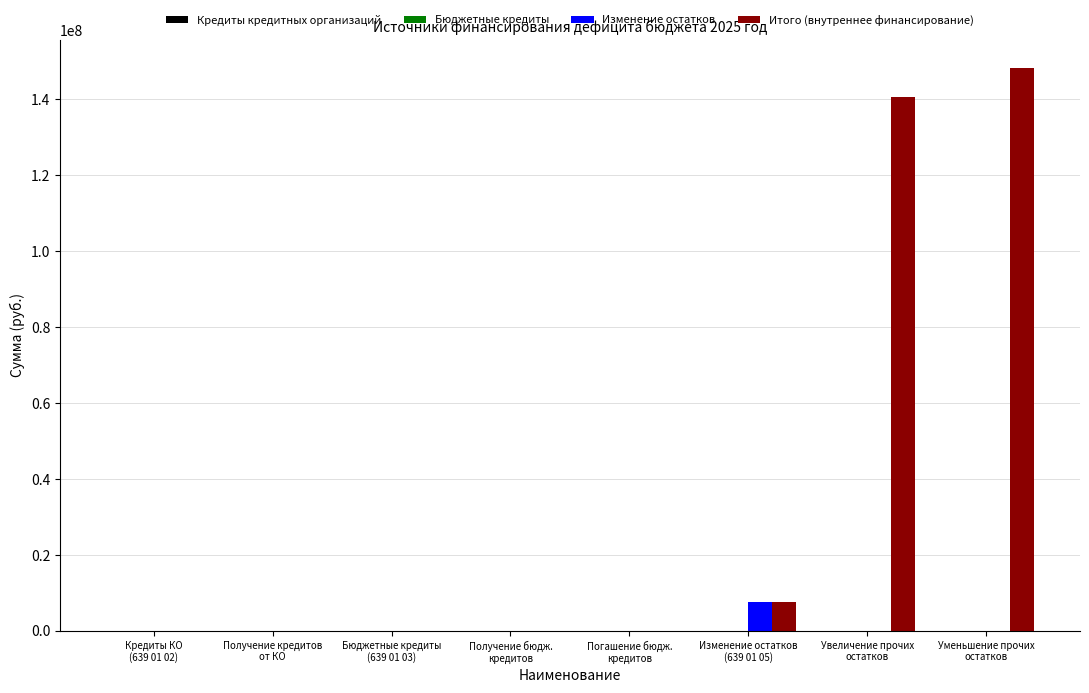

Which series has the largest total across all categories?

Итого (внутреннее финансирование)